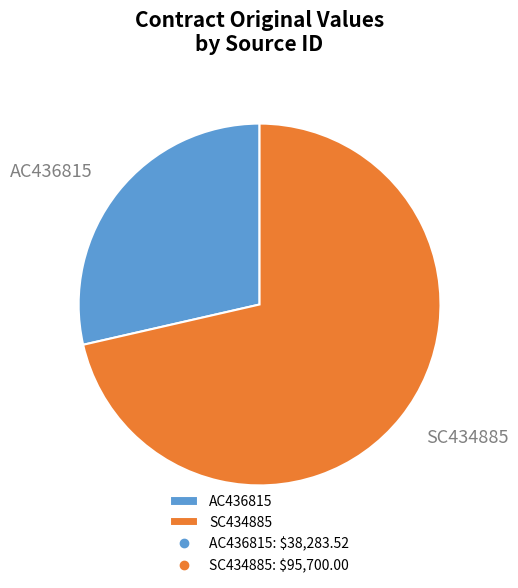

Rank the categories by value from highest to lowest.

SC434885, AC436815